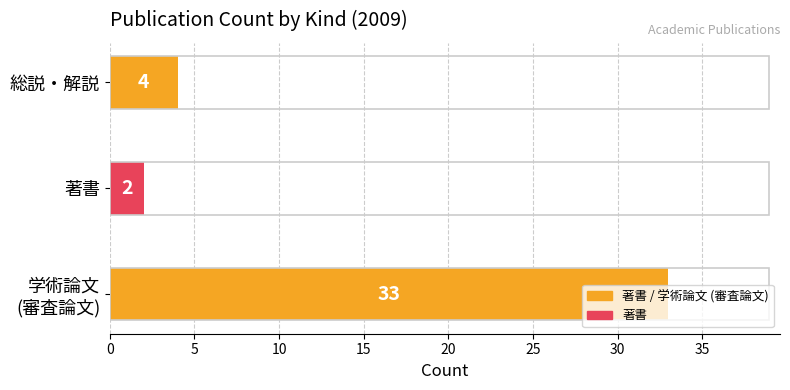

What is the sum of all values?

39